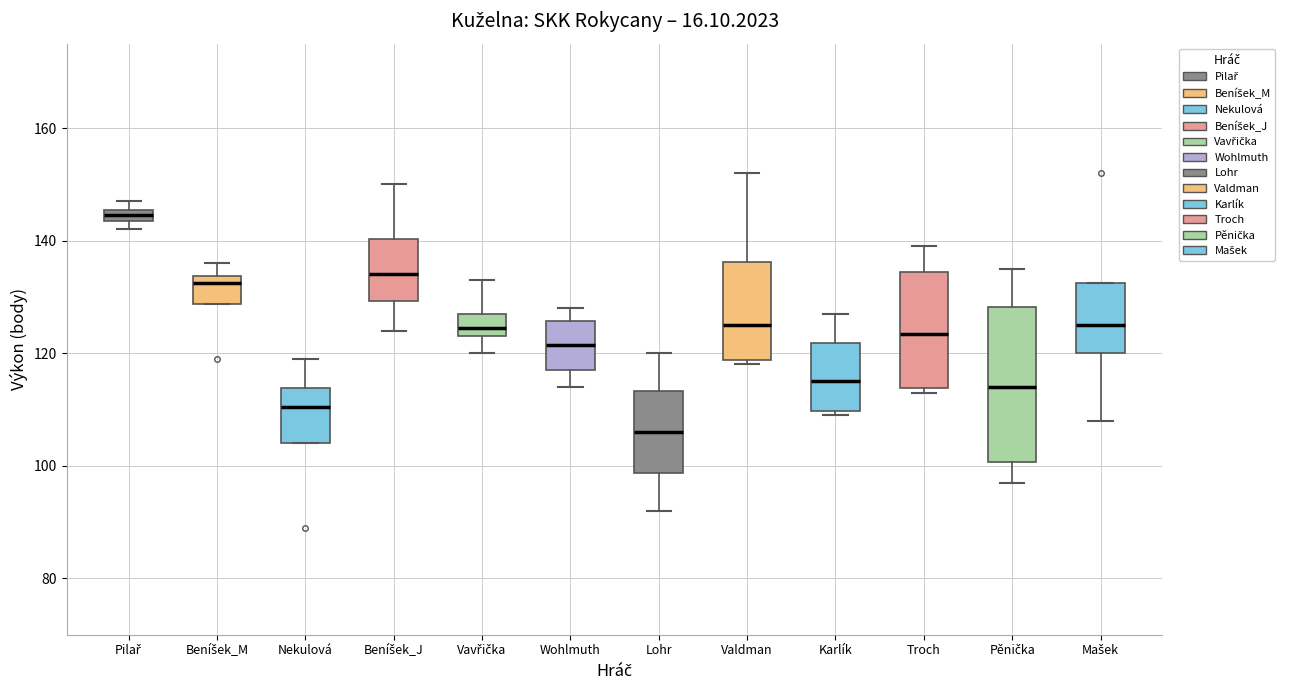

Which box has the lowest median line?

Lohr